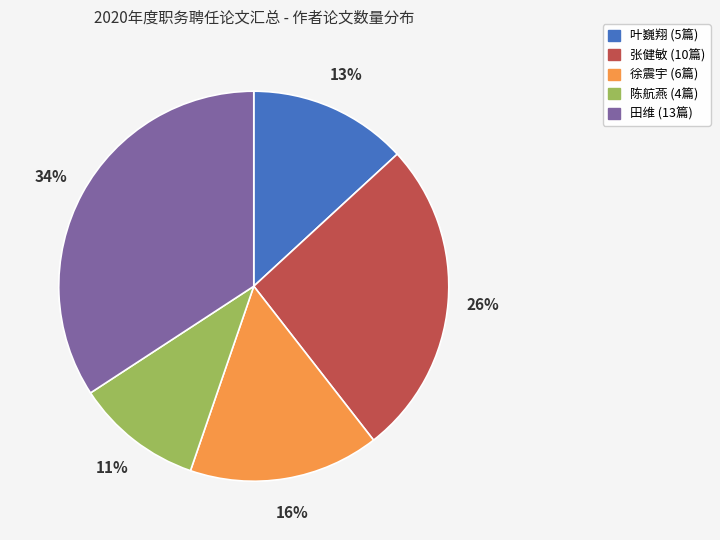

To the nearest percent, what is the average slice percentage?

20%